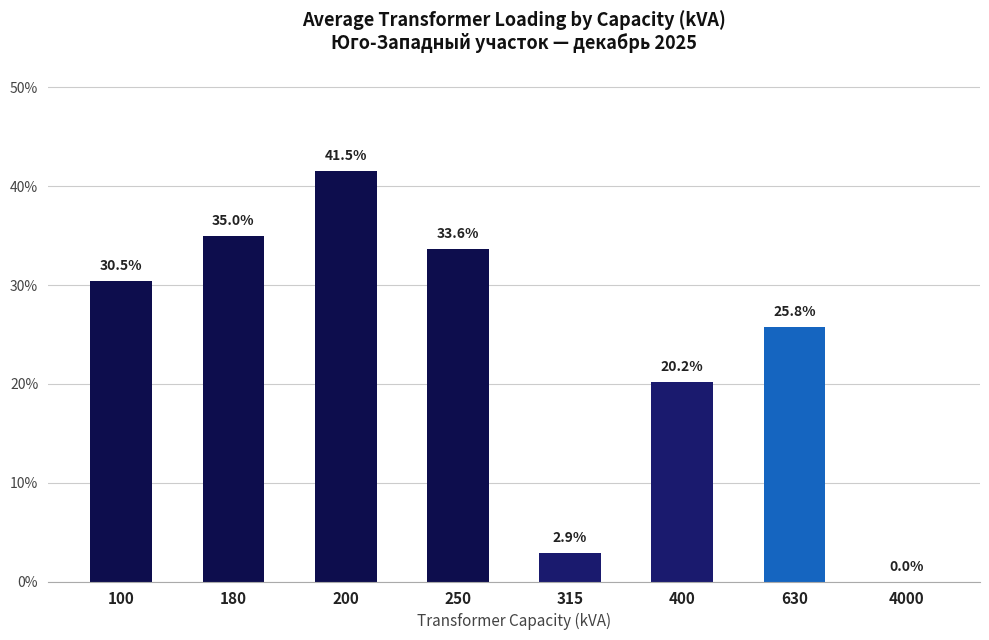

What is the sum of all values?

189.5